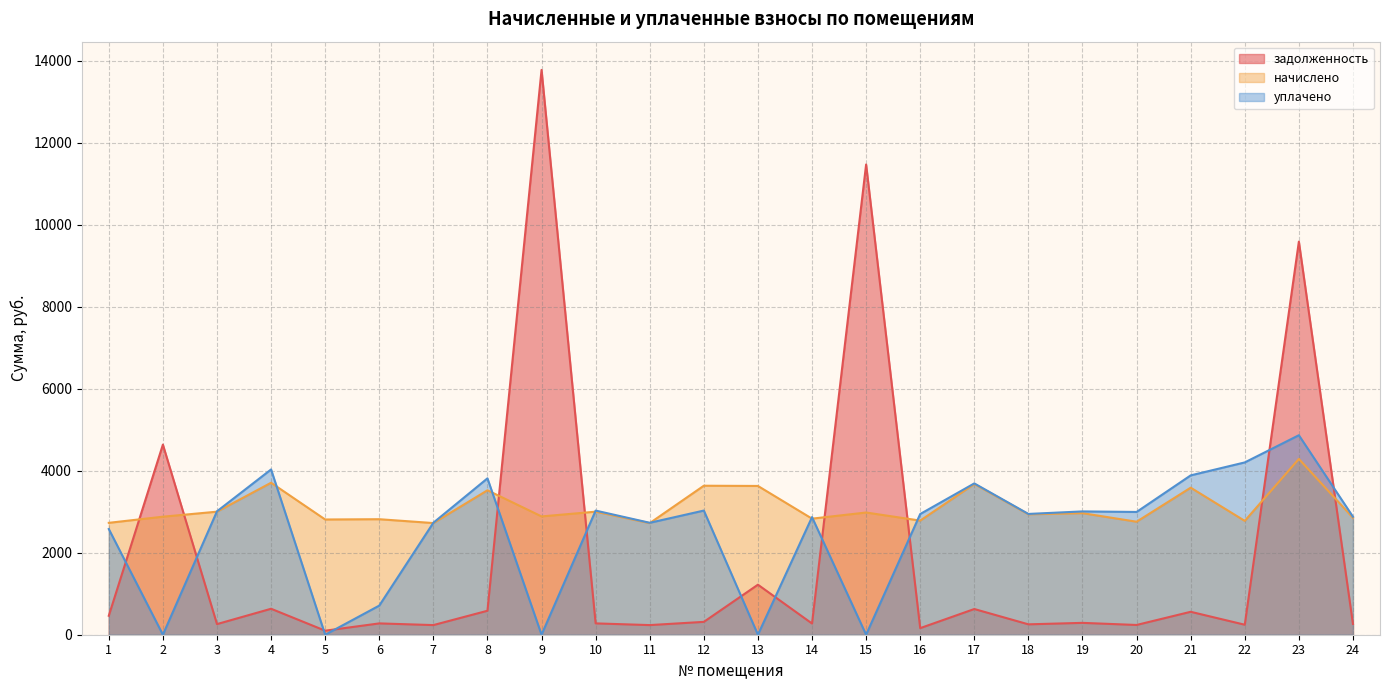

Which category has the lowest value across all series?

2